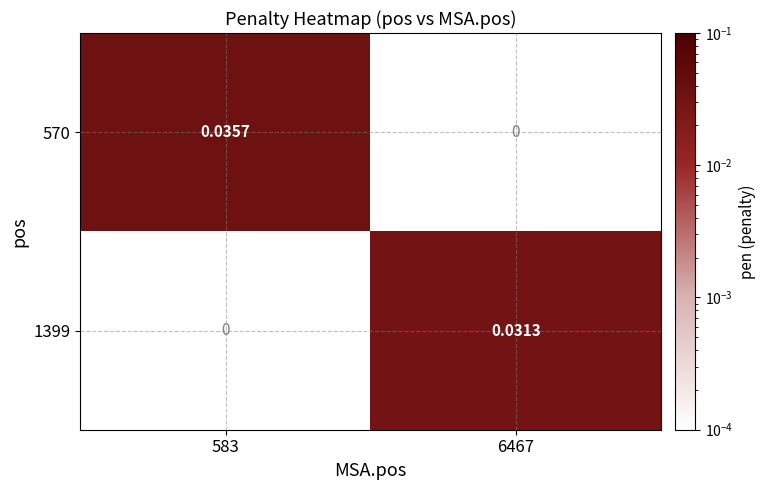

Is the value of 1399 at 6467 greater than the value of 570 at 6467?

Yes